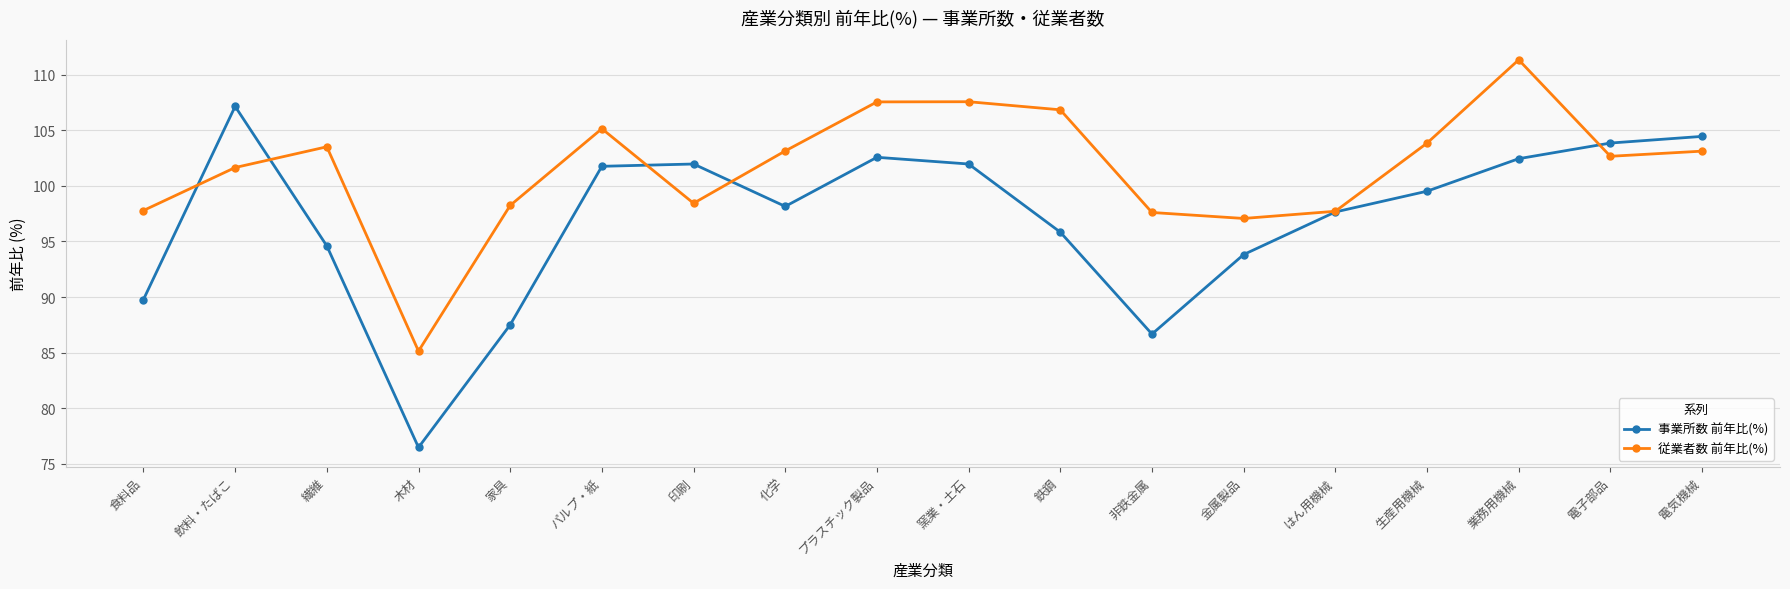

In 従業者数 前年比(%), how many points are lower than both neighbors (excluding endpoints)?

4